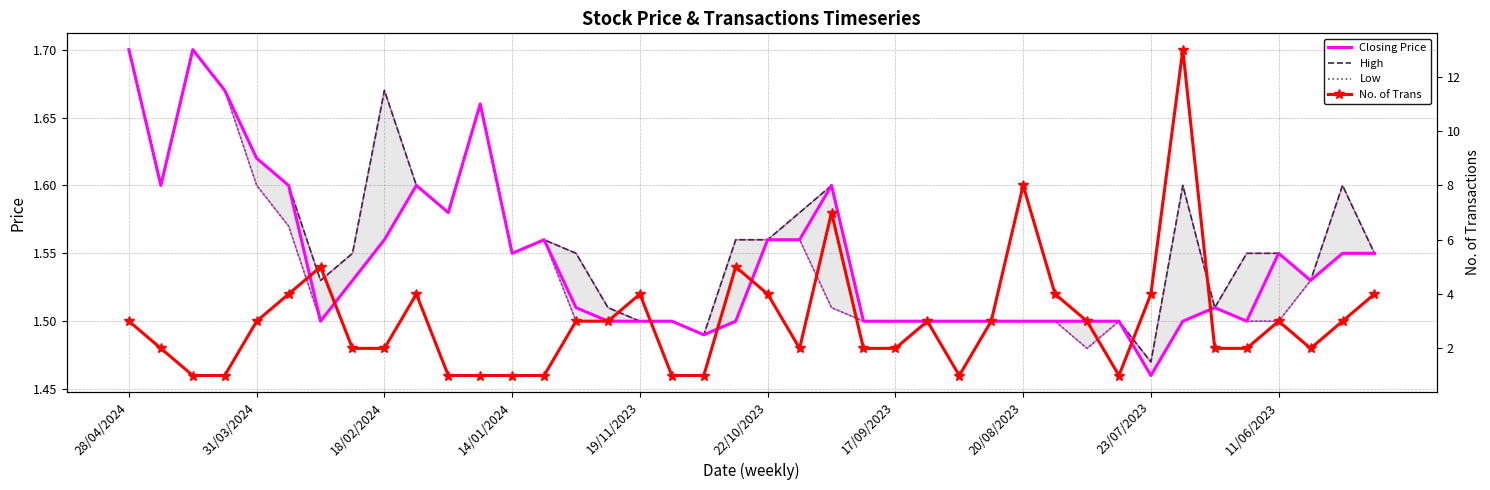

True or false: High and Closing Price cross at least once.

False